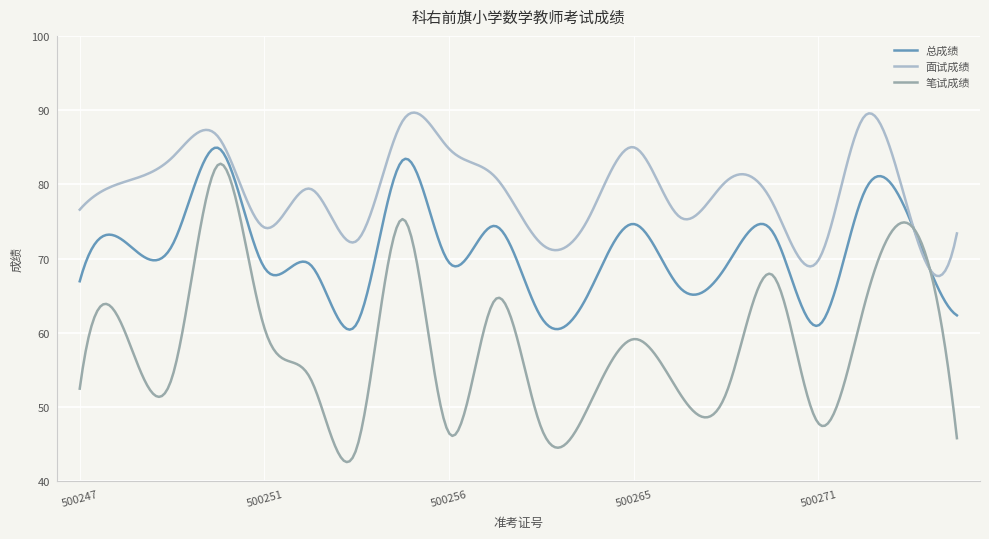

What is the maximum value shown in the chart?

89.7